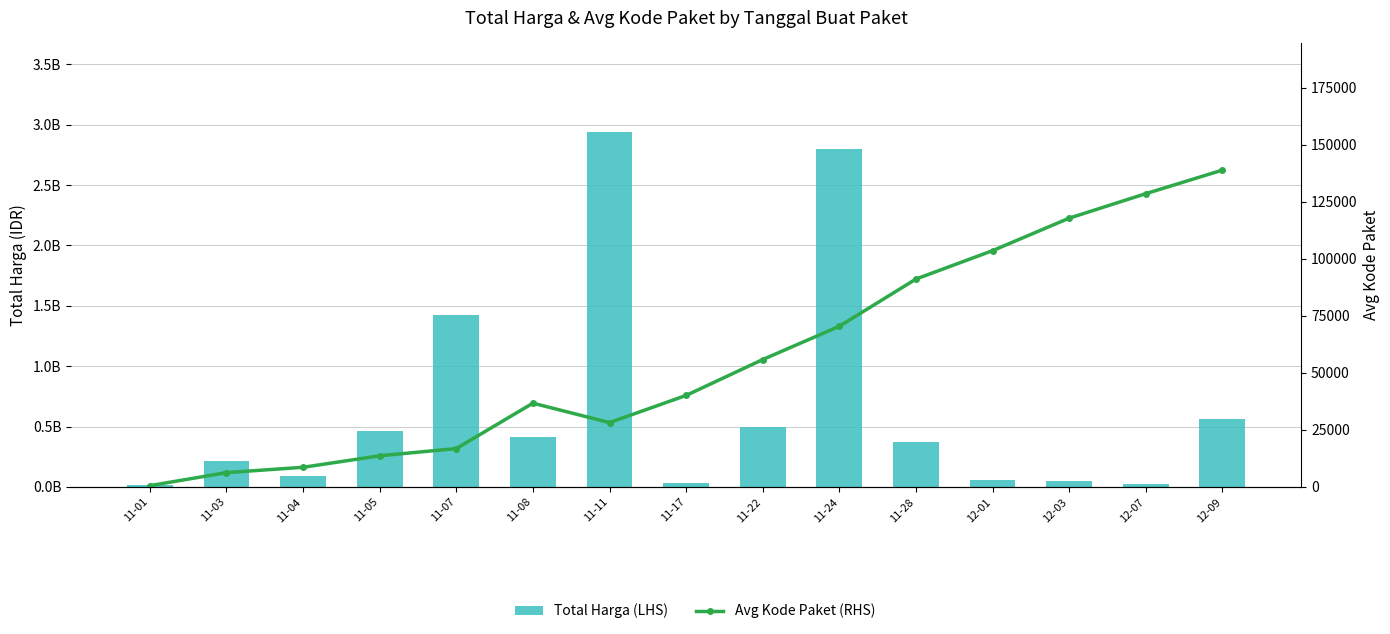

Where is Avg Kode Paket (RHS) nearest to the value 69708?

11-24